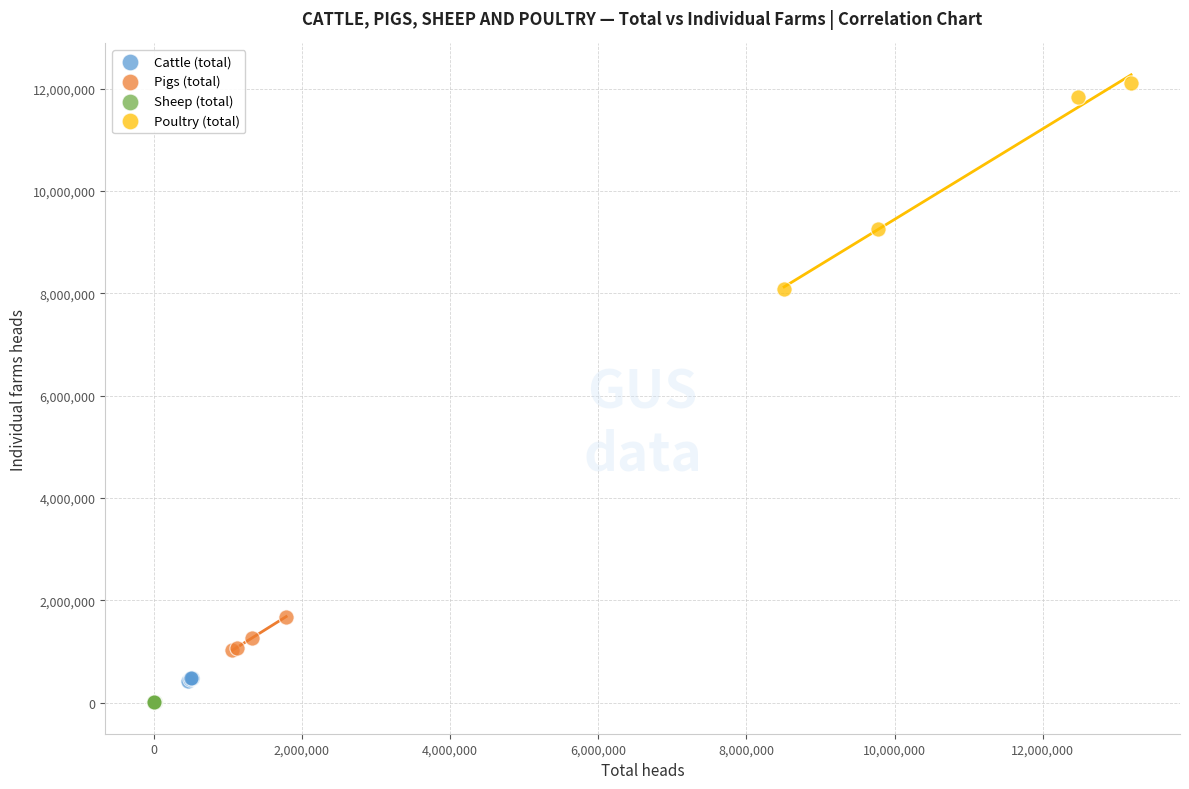

Which series reaches the minimum Y coordinate?

Sheep (total)